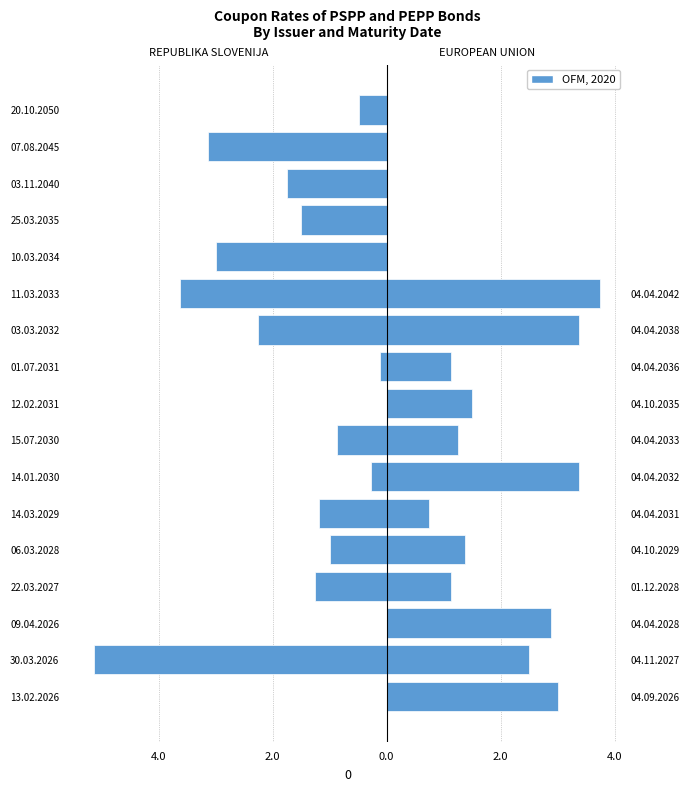

How many groups of bars are there?

17